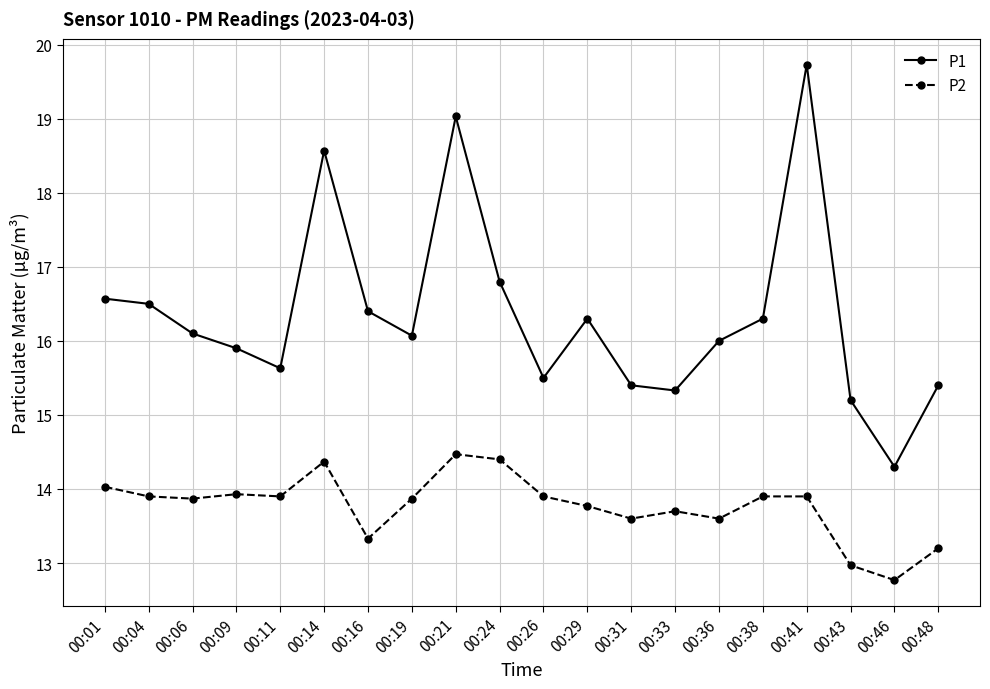

Count the number of data series in this chart.

2